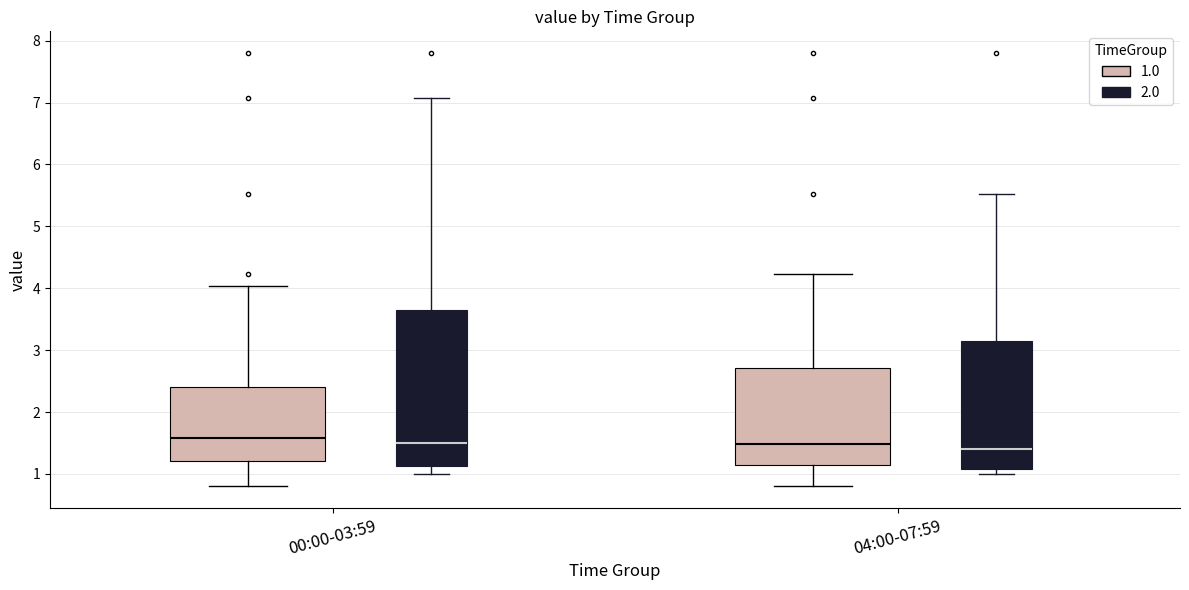

Where is the upper edge of the box for 00:00-03:59 (1.0) on the y-axis? The values are not printed on the chart, so give them approximately, as read against the axis.

2.4